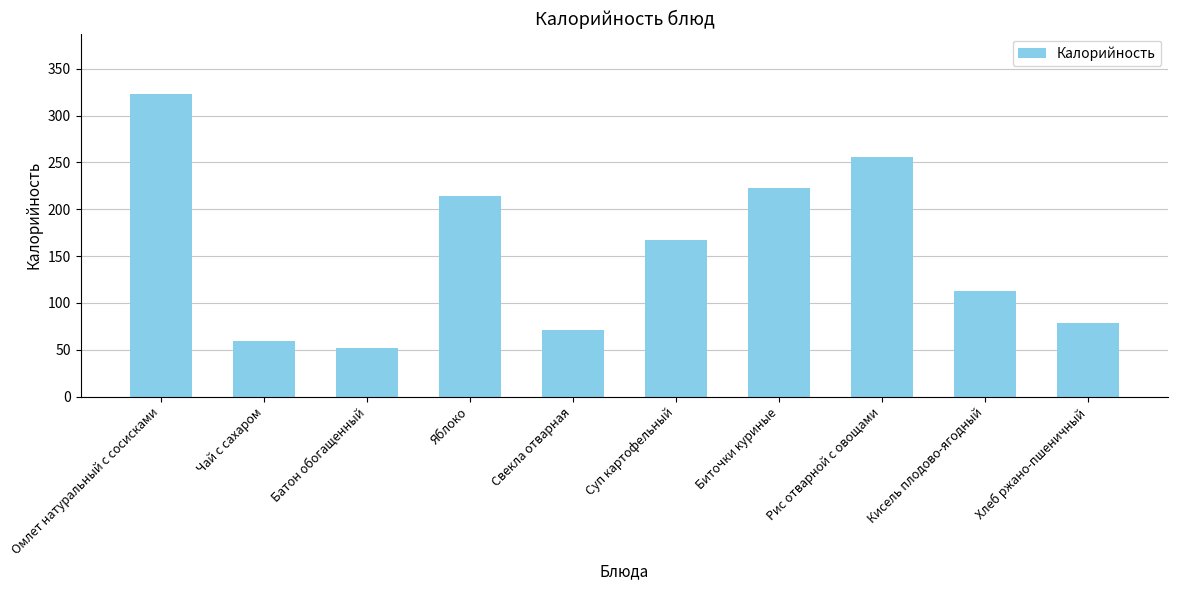

At which label is the value closest to 187?

Суп картофельный